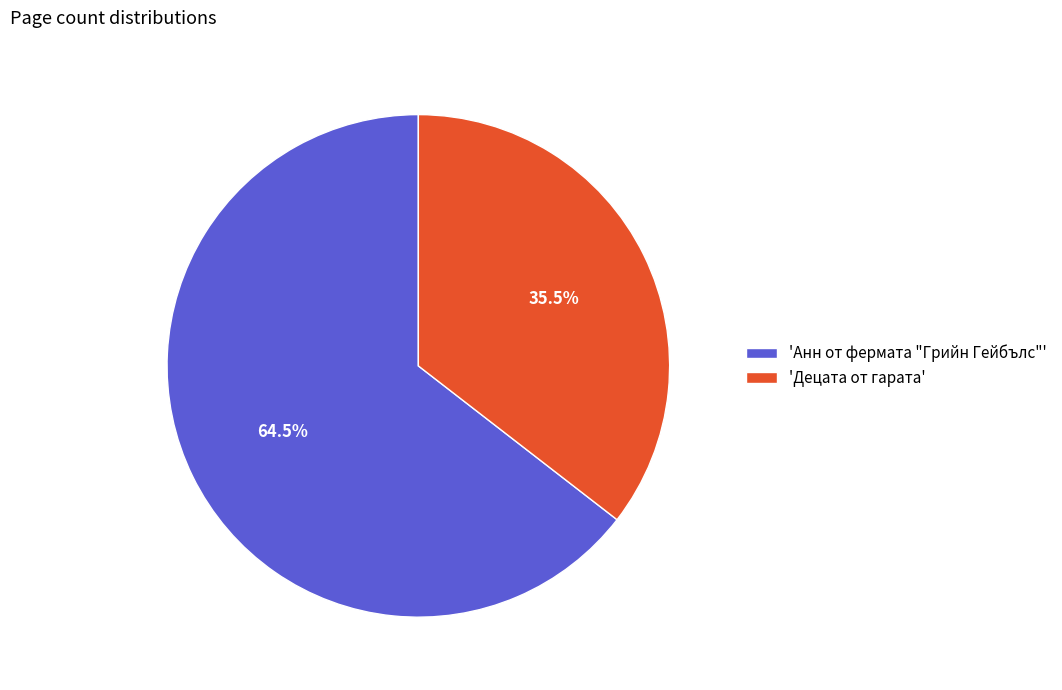

How many segments does this pie chart have?

2